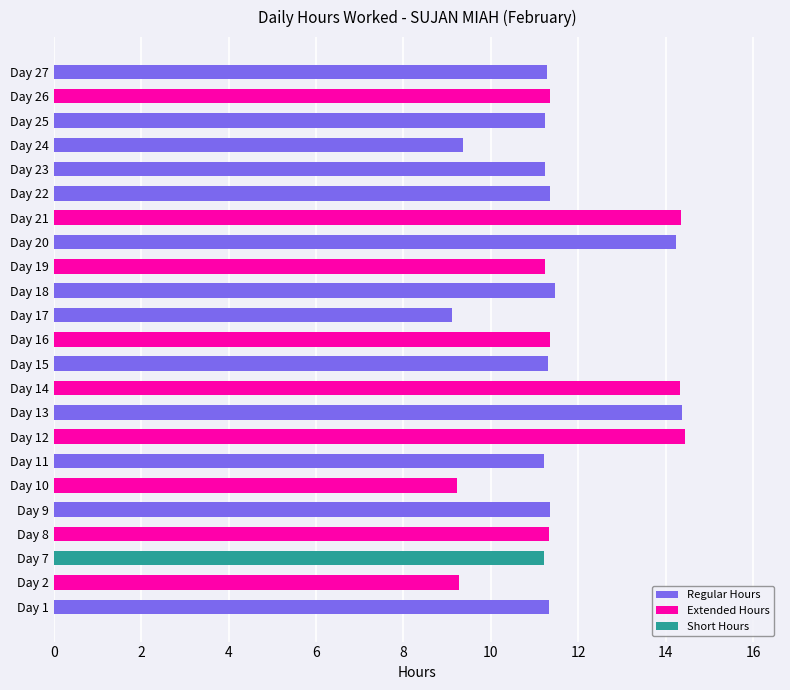

Does the chart contain any negative values?

No